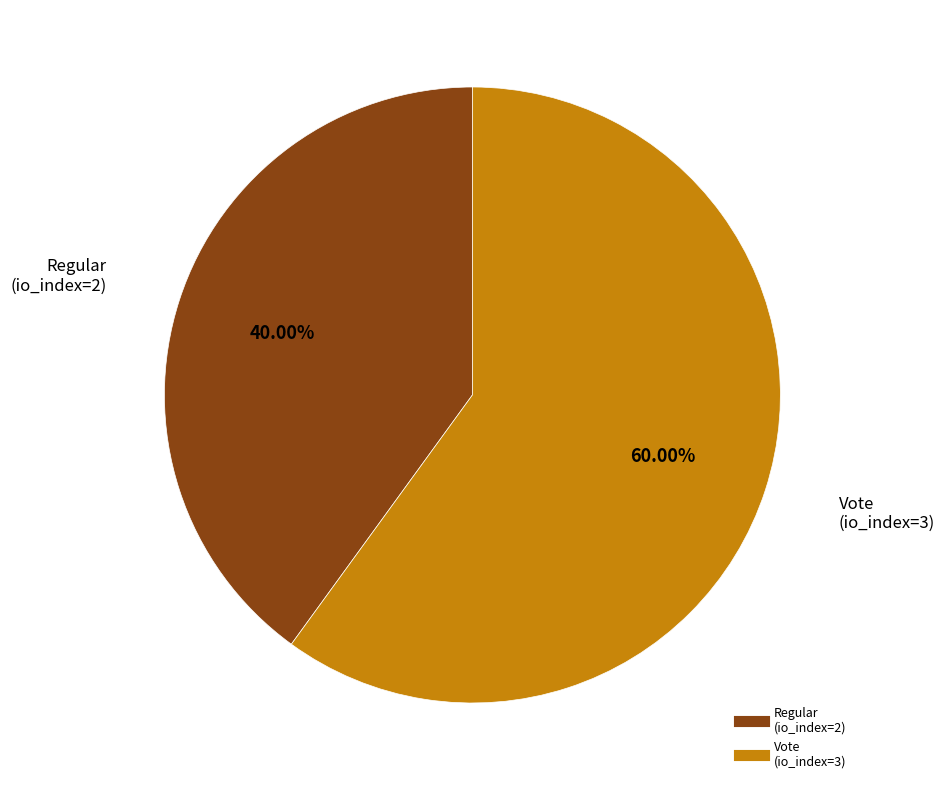

To the nearest percent, what is the average slice percentage?

50%